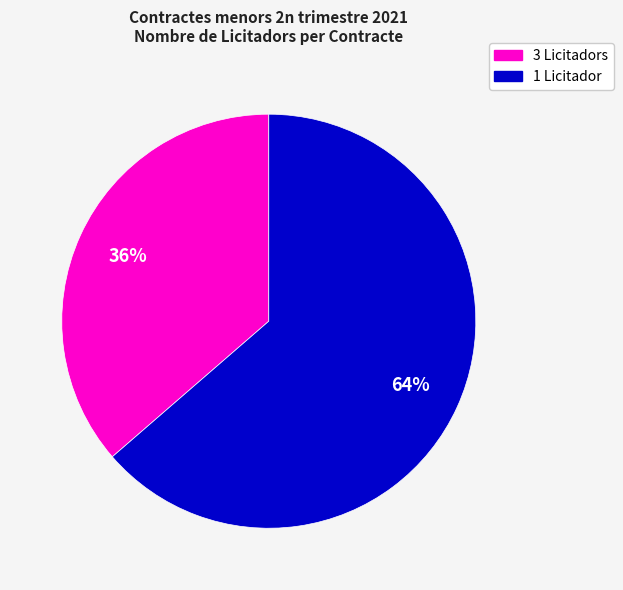

Is there any slice that represents more than half of the pie?

Yes